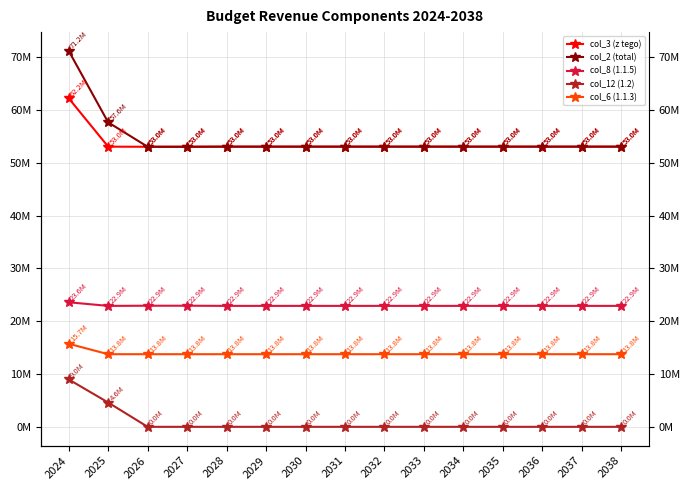

Reading left to right, extract all data points from this chart.

col_3 (z tego): 2024=62206034.9	2025=53046470.0	2026=53030000.0	2027=53030000.0	2028=53050000.0	2029=53050000.0	2030=53050000.0	2031=53050000.0	2032=53050000.0	2033=53050000.0	2034=53050000.0	2035=53050000.0	2036=53050000.0	2037=53050000.0	2038=53050000.0
col_2 (total): 2024=71179005.0	2025=57645368.8	2026=53030000.0	2027=53030000.0	2028=53050000.0	2029=53050000.0	2030=53050000.0	2031=53050000.0	2032=53050000.0	2033=53050000.0	2034=53050000.0	2035=53050000.0	2036=53050000.0	2037=53050000.0	2038=53050000.0
col_8 (1.1.5): 2024=23584909.7	2025=22896470.0	2026=22930000.0	2027=22930000.0	2028=22900000.0	2029=22900000.0	2030=22900000.0	2031=22900000.0	2032=22900000.0	2033=22900000.0	2034=22900000.0	2035=22900000.0	2036=22900000.0	2037=22900000.0	2038=22900000.0
col_12 (1.2): 2024=8972970.1	2025=4598898.8	2026=0.0	2027=0.0	2028=0.0	2029=0.0	2030=0.0	2031=0.0	2032=0.0	2033=0.0	2034=0.0	2035=0.0	2036=0.0	2037=0.0	2038=0.0
col_6 (1.1.3): 2024=15723678.5	2025=13750000.0	2026=13750000.0	2027=13750000.0	2028=13750000.0	2029=13750000.0	2030=13750000.0	2031=13750000.0	2032=13750000.0	2033=13750000.0	2034=13750000.0	2035=13750000.0	2036=13750000.0	2037=13750000.0	2038=13750000.0